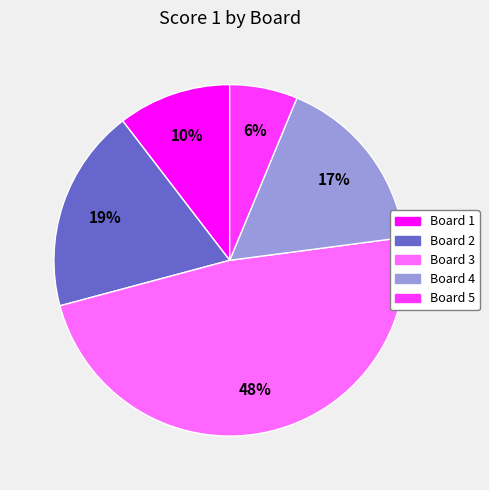

What is the smallest slice in the pie chart?

Board 5